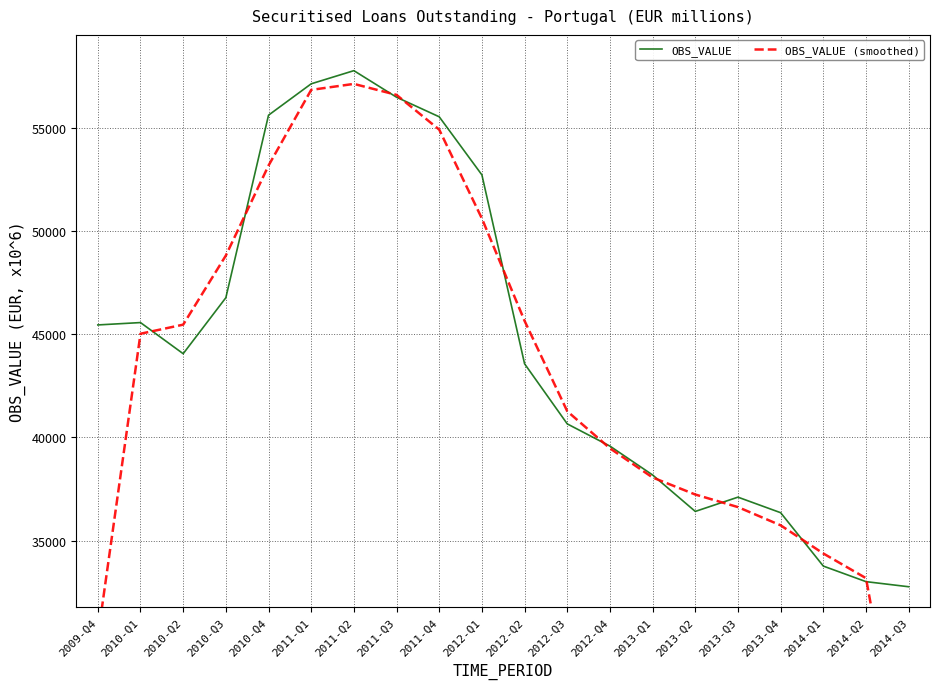

True or false: OBS_VALUE (smoothed) and OBS_VALUE intersect in this chart.

True